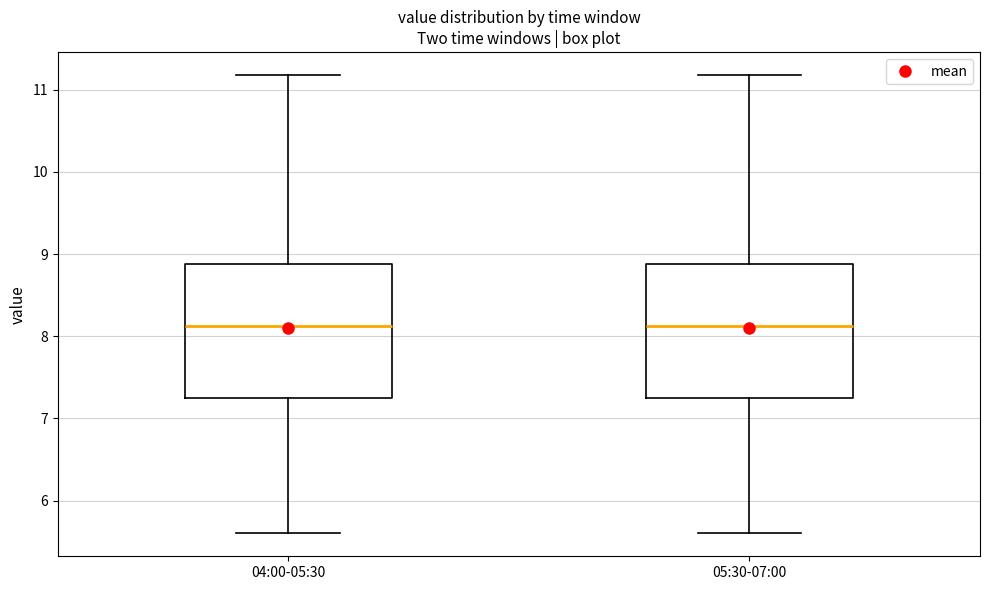

Reading left to right, read every box against the y-axis: the position of its median line, the range the box covers, and the ends of its whiskers. The values are not printed on the chart, so give them approximately, as read against the axis.

04:00-05:30: median 8.1, box 7.3 to 8.9, whiskers 5.6 to 11.2
05:30-07:00: median 8.1, box 7.3 to 8.9, whiskers 5.6 to 11.2